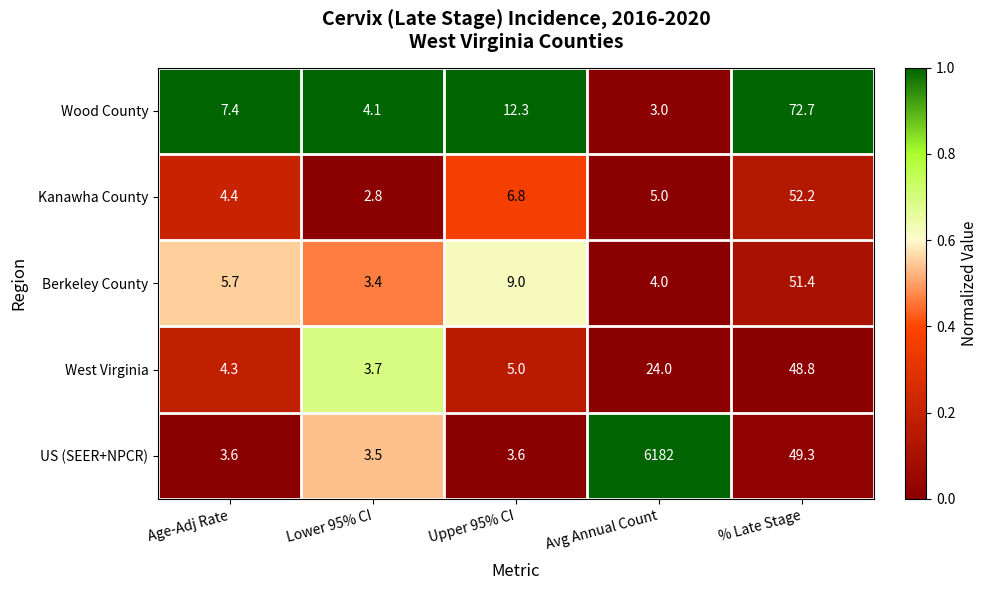

At which category is the sum across all series the highest?

Avg Annual Count